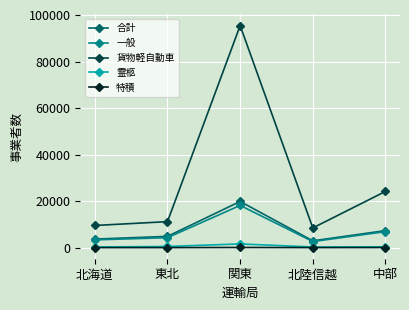

True or false: 合計 and 特積 intersect in this chart.

False